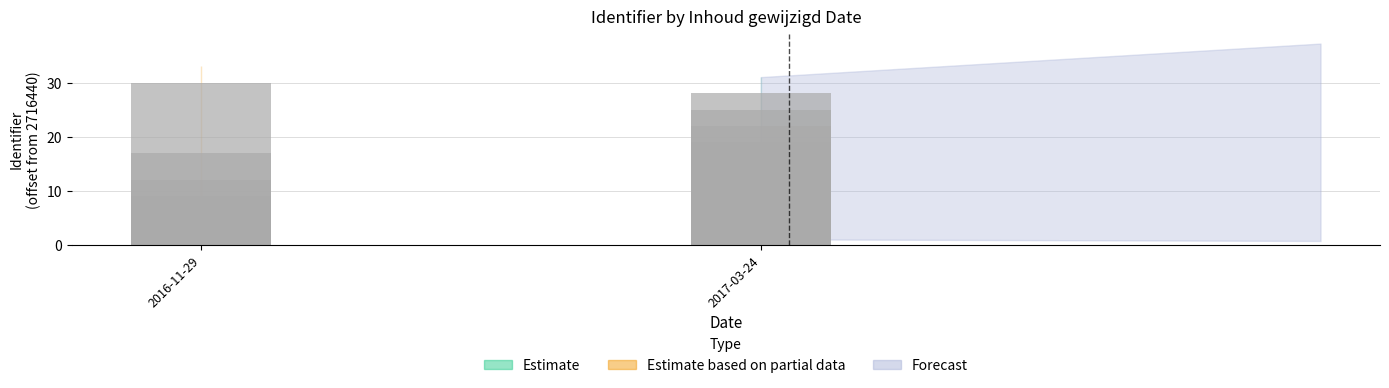

How many values exceed 17?

5